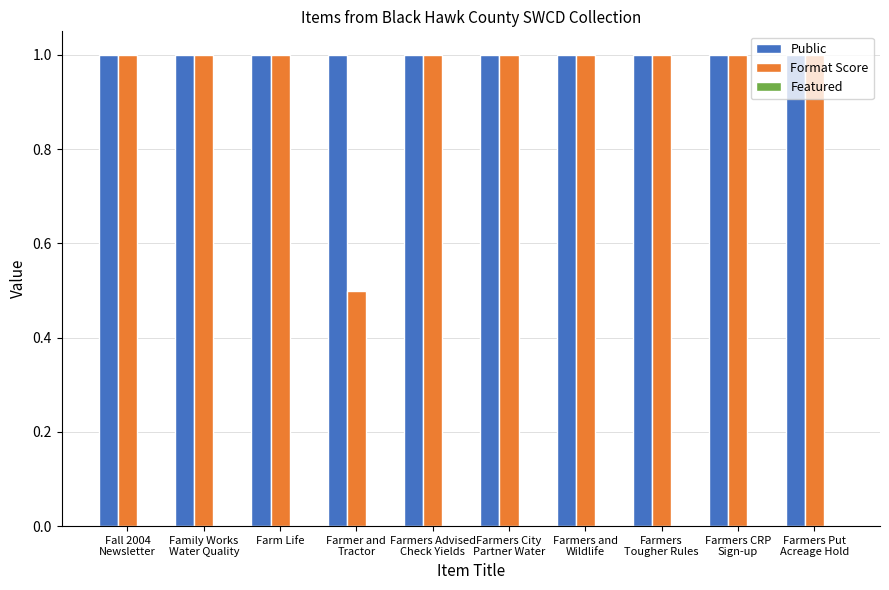

What is the total value across all series at Farmer and
Tractor?

1.5